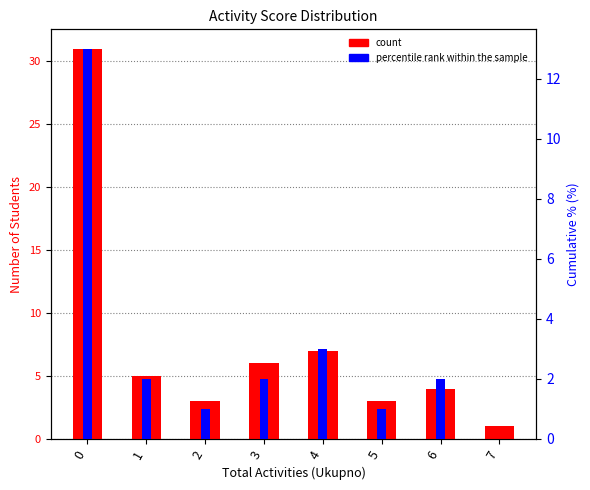

What is the total value across all series at 7?

1